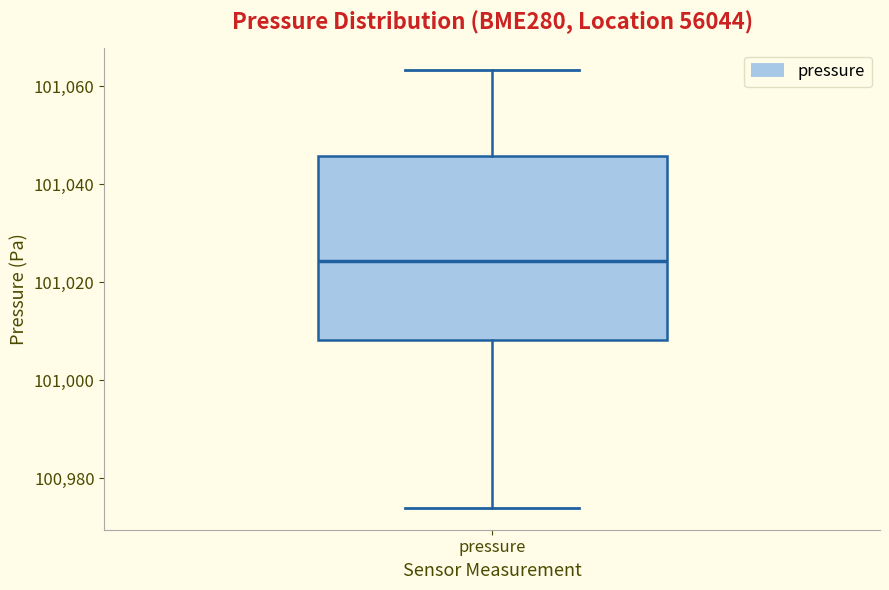

Read this box plot against the y-axis: the position of the median line, the range covered by the box, and the ends of both whiskers. The values are not printed on the chart, so give them approximately, as read against the axis.

median 101024, box 101008 to 101046, whiskers 100974 to 101064